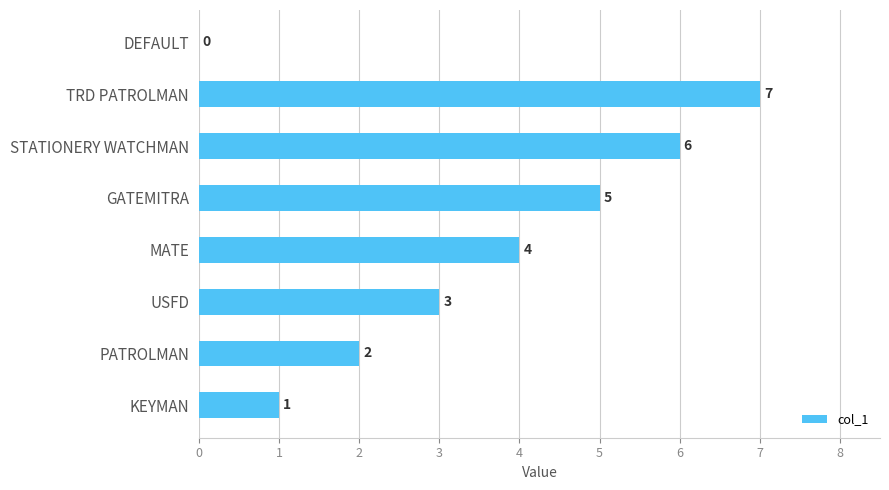

How many series are shown in this chart?

1